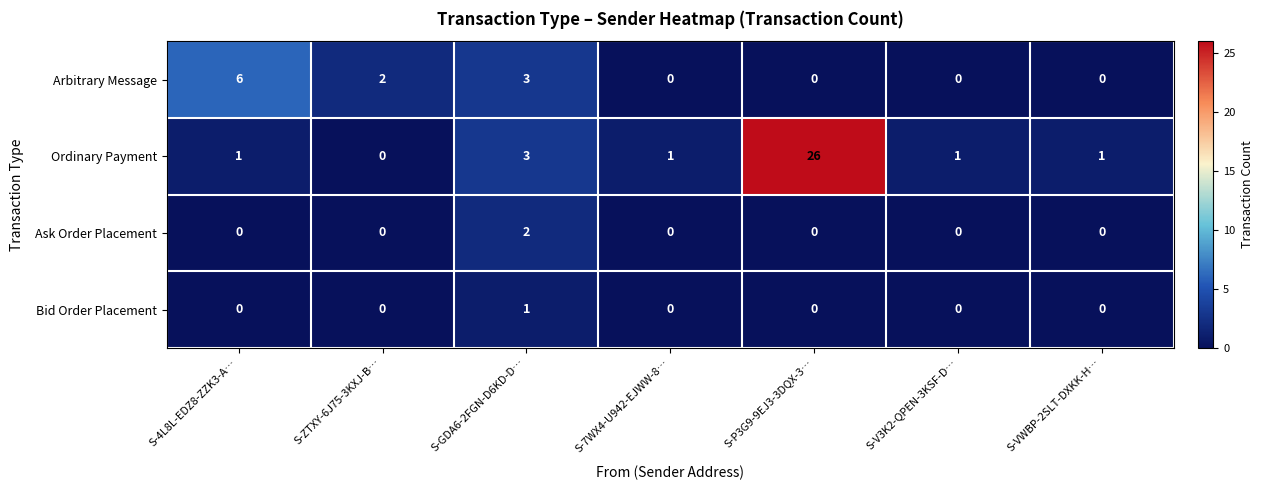

The Ordinary Payment series shows 5 at S-GDA6-2FGN-D6KD-D…. True or false?

False